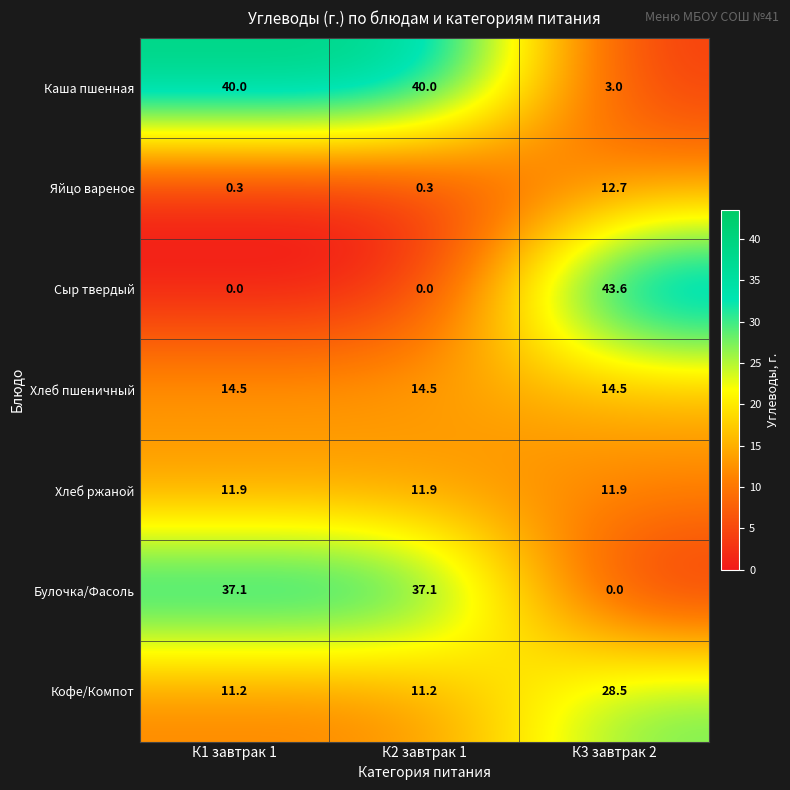

Reading left to right, extract all data points from this chart.

Каша пшенная: 40.0	40.0	3.0
Яйцо вареное: 0.3	0.3	12.7
Сыр твердый: 0.0	0.0	43.6
Хлеб пшеничный: 14.5	14.5	14.5
Хлеб ржаной: 11.9	11.9	11.9
Булочка/Фасоль: 37.1	37.1	0.0
Кофе/Компот: 11.2	11.2	28.5